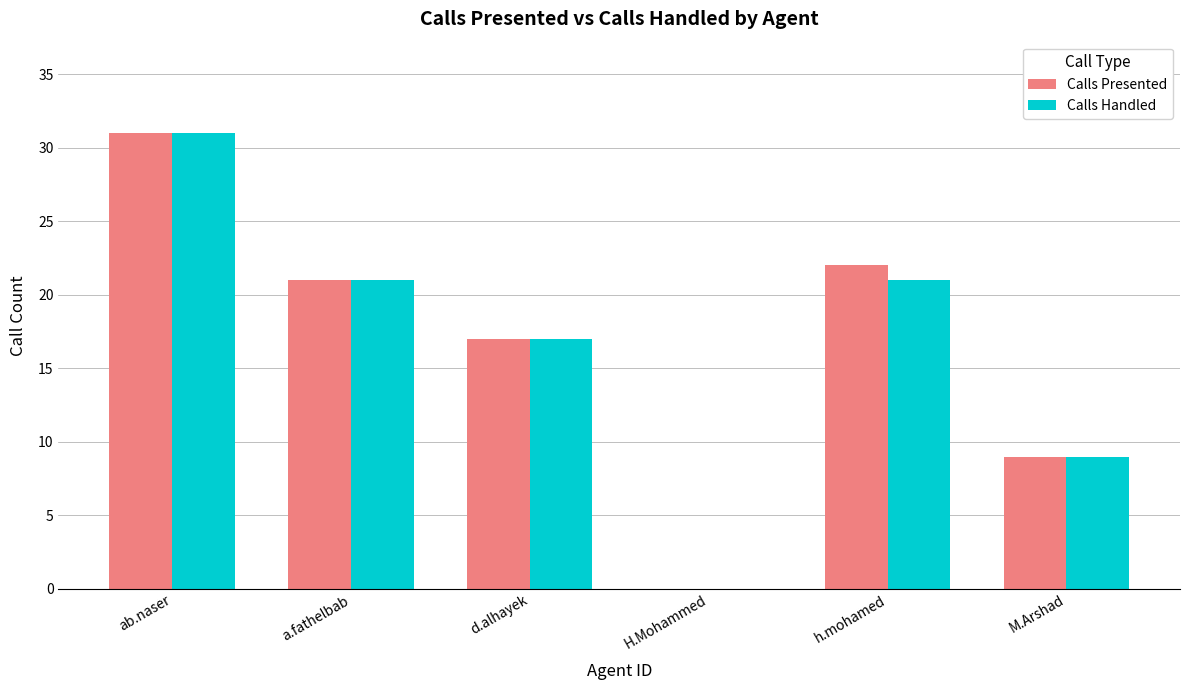

What is the sum of all Calls Presented values?

100